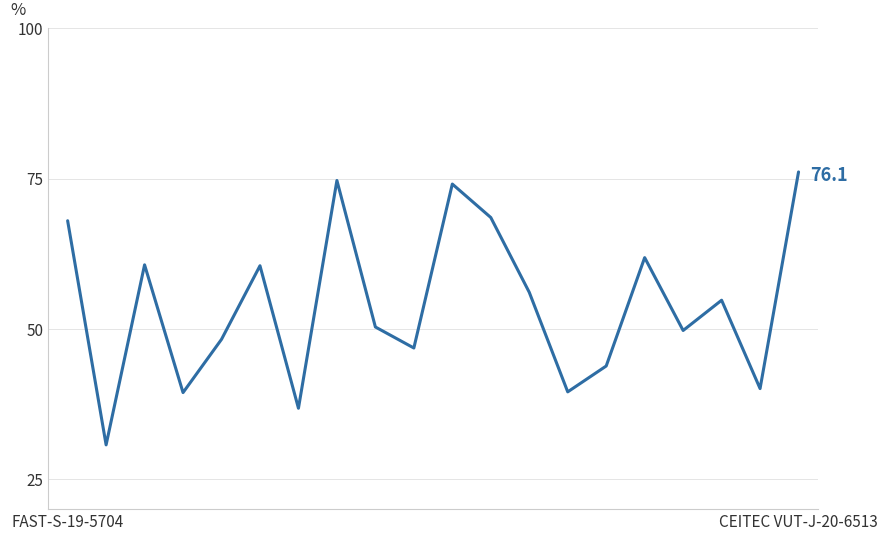

What is the average value?

54.0